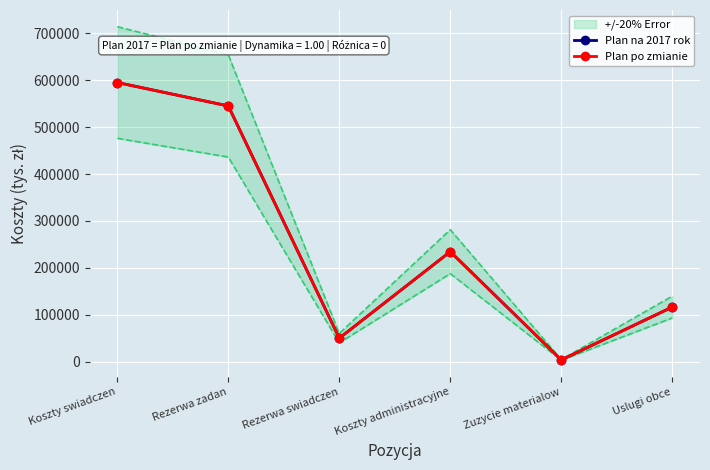

The value of Plan na 2017 rok at Zuzycie materialow is 1830. True or false?

False